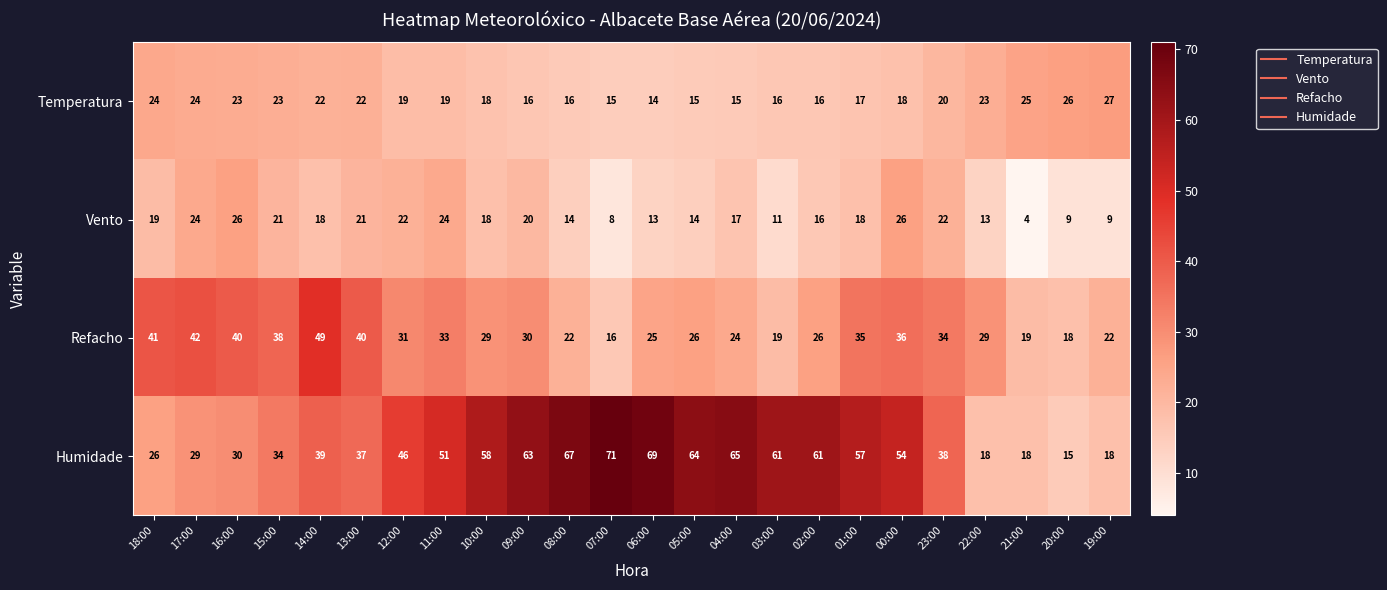

Which category has the lowest value in the Temperatura series?

06:00